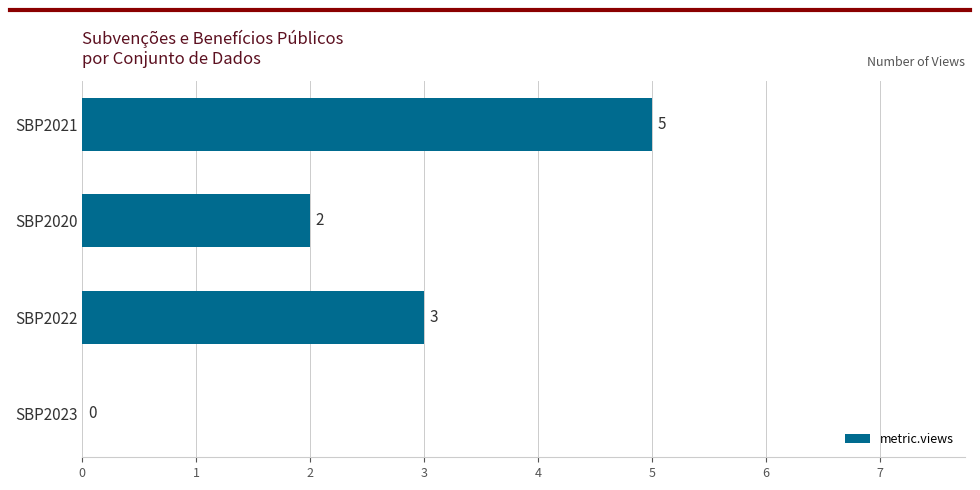

What is the sum of all values?

10